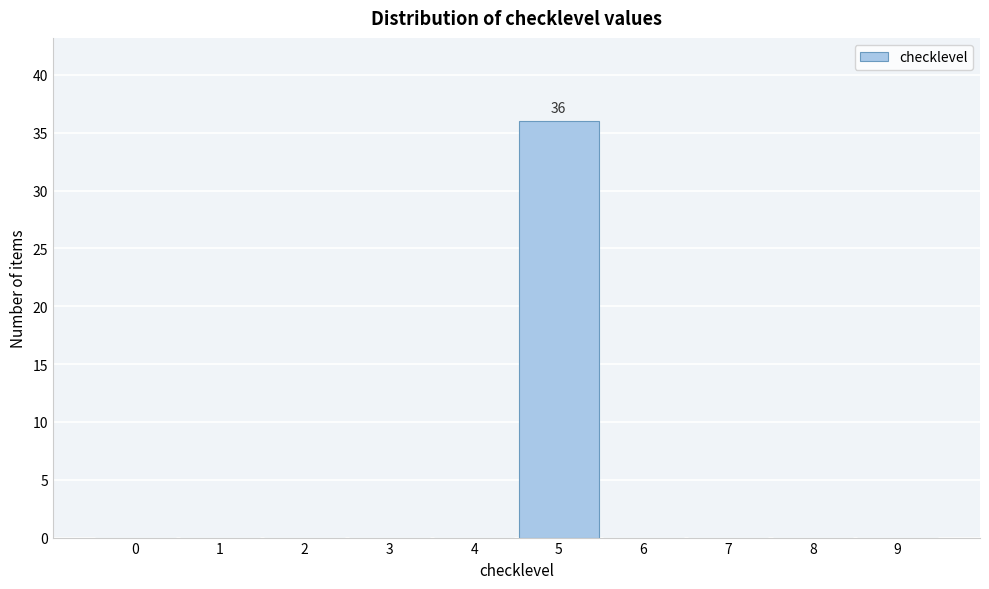

Reading right to left, list all the values displayed in this chart.

9=0	8=0	7=0	6=0	5=36	4=0	3=0	2=0	1=0	0=0